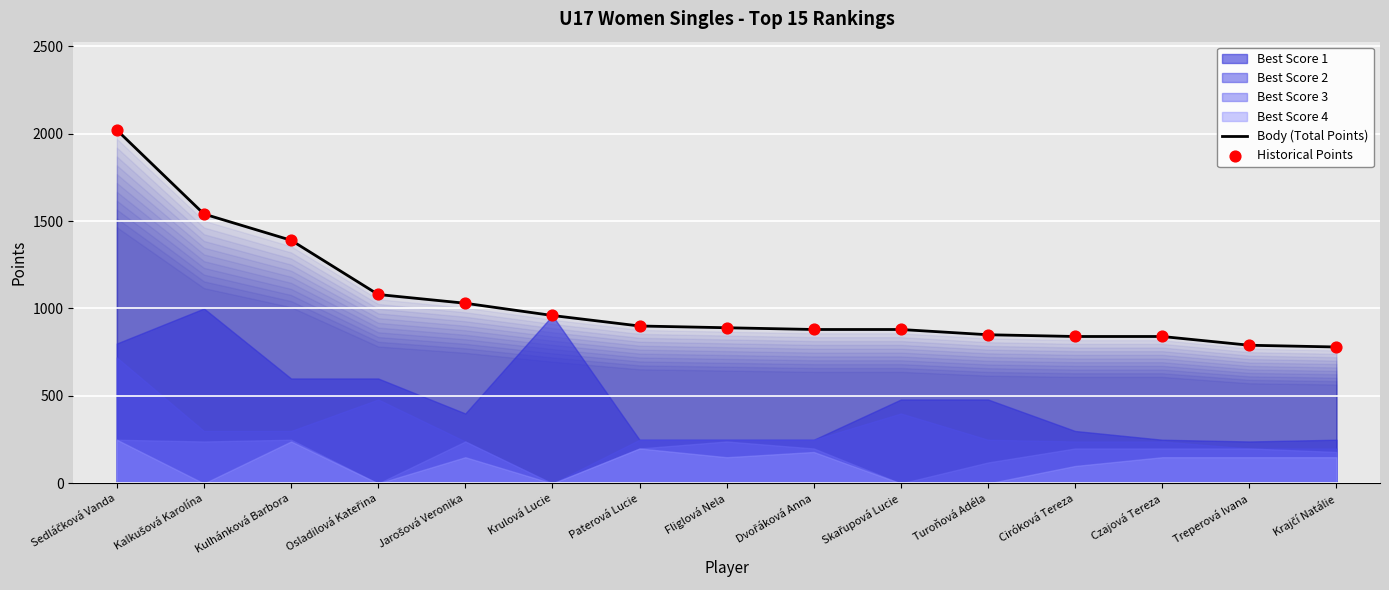

Is the value of Body (Total Points) at Paterová Lucie greater than the value of Historical Points at Turoňová Adéla?

Yes